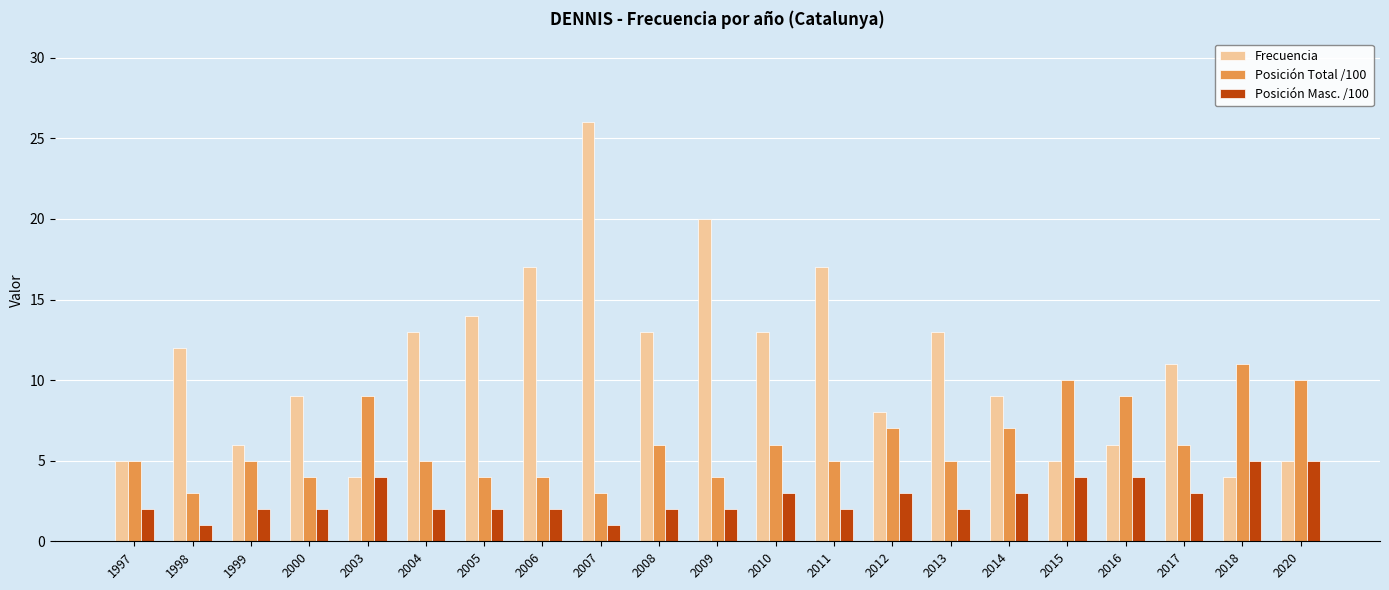

What are all the series names shown in the legend?

Frecuencia, Posición Total /100, Posición Masc. /100